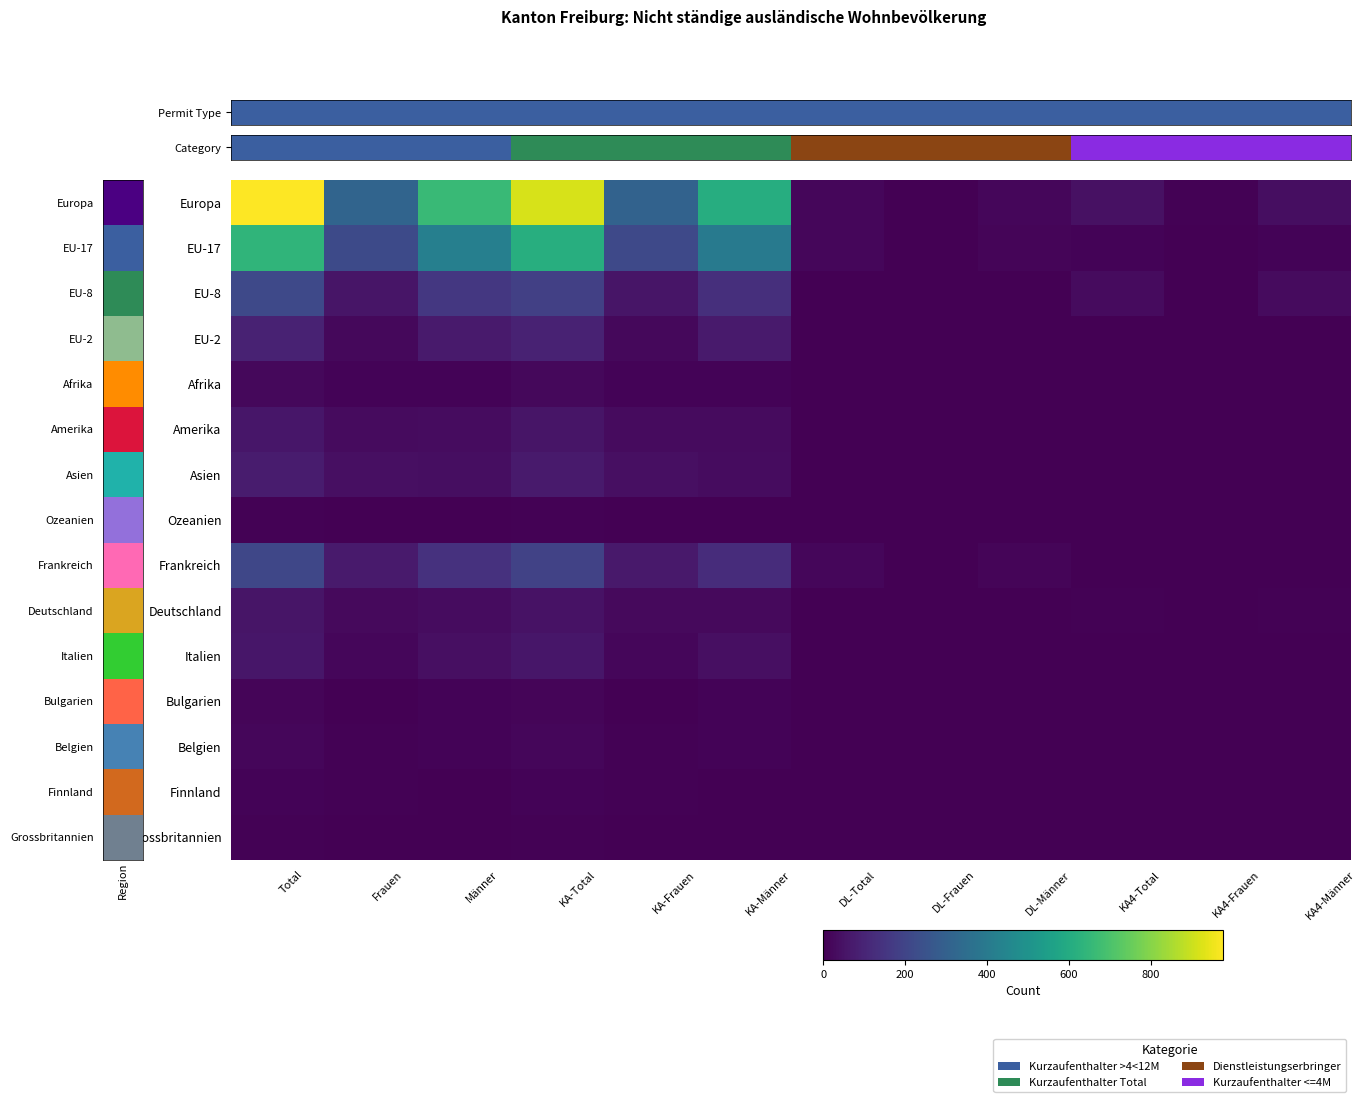

Reading right to left, extract all data points from this chart.

Europa: KA4-Männer=38	KA4-Frauen=5	KA4-Total=43	DL-Männer=16	DL-Frauen=2	DL-Total=18	KA-Männer=607	KA-Frauen=309	KA-Total=916	Männer=661	Frauen=316	Total=977
EU-17: KA4-Männer=8	KA4-Frauen=3	KA4-Total=11	DL-Männer=15	DL-Frauen=1	DL-Total=16	KA-Männer=397	KA-Frauen=214	KA-Total=611	Männer=420	Frauen=218	Total=638
EU-8: KA4-Männer=27	KA4-Frauen=2	KA4-Total=29	DL-Männer=0	DL-Frauen=0	DL-Total=0	KA-Männer=132	KA-Frauen=55	KA-Total=187	Männer=159	Frauen=57	Total=216
EU-2: KA4-Männer=0	KA4-Frauen=0	KA4-Total=0	DL-Männer=0	DL-Frauen=0	DL-Total=0	KA-Männer=72	KA-Frauen=22	KA-Total=94	Männer=72	Frauen=22	Total=94
Afrika: KA4-Männer=0	KA4-Frauen=0	KA4-Total=0	DL-Männer=0	DL-Frauen=0	DL-Total=0	KA-Männer=10	KA-Frauen=11	KA-Total=21	Männer=10	Frauen=11	Total=21
Amerika: KA4-Männer=3	KA4-Frauen=0	KA4-Total=3	DL-Männer=0	DL-Frauen=0	DL-Total=0	KA-Männer=29	KA-Frauen=28	KA-Total=57	Männer=32	Frauen=28	Total=60
Asien: KA4-Männer=3	KA4-Frauen=0	KA4-Total=3	DL-Männer=0	DL-Frauen=0	DL-Total=0	KA-Männer=32	KA-Frauen=40	KA-Total=72	Männer=35	Frauen=40	Total=75
Ozeanien: KA4-Männer=0	KA4-Frauen=1	KA4-Total=1	DL-Männer=0	DL-Frauen=0	DL-Total=0	KA-Männer=2	KA-Frauen=2	KA-Total=4	Männer=2	Frauen=3	Total=5
Frankreich: KA4-Männer=0	KA4-Frauen=1	KA4-Total=1	DL-Männer=15	DL-Frauen=1	DL-Total=16	KA-Männer=123	KA-Frauen=68	KA-Total=191	Männer=138	Frauen=70	Total=208
Deutschland: KA4-Männer=5	KA4-Frauen=1	KA4-Total=6	DL-Männer=0	DL-Frauen=0	DL-Total=0	KA-Männer=26	KA-Frauen=23	KA-Total=49	Männer=31	Frauen=24	Total=55
Italien: KA4-Männer=1	KA4-Frauen=0	KA4-Total=1	DL-Männer=0	DL-Frauen=0	DL-Total=0	KA-Männer=40	KA-Frauen=18	KA-Total=58	Männer=41	Frauen=18	Total=59
Bulgarien: KA4-Männer=0	KA4-Frauen=0	KA4-Total=0	DL-Männer=0	DL-Frauen=0	DL-Total=0	KA-Männer=11	KA-Frauen=3	KA-Total=14	Männer=11	Frauen=3	Total=14
Belgien: KA4-Männer=0	KA4-Frauen=0	KA4-Total=0	DL-Männer=0	DL-Frauen=0	DL-Total=0	KA-Männer=10	KA-Frauen=6	KA-Total=16	Männer=10	Frauen=6	Total=16
Finnland: KA4-Männer=0	KA4-Frauen=0	KA4-Total=0	DL-Männer=0	DL-Frauen=0	DL-Total=0	KA-Männer=1	KA-Frauen=7	KA-Total=8	Männer=1	Frauen=7	Total=8
Grossbritannien: KA4-Männer=0	KA4-Frauen=0	KA4-Total=0	DL-Männer=0	DL-Frauen=0	DL-Total=0	KA-Männer=3	KA-Frauen=3	KA-Total=6	Männer=3	Frauen=3	Total=6